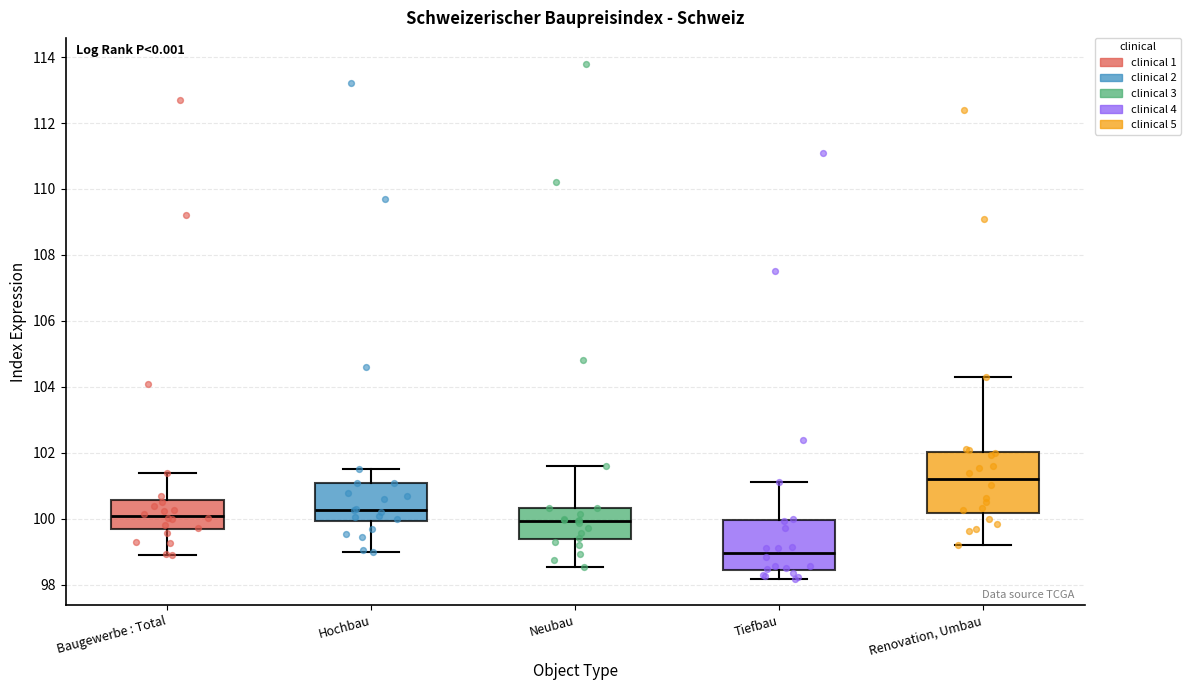

Which box has the highest median line?

Renovation, Umbau